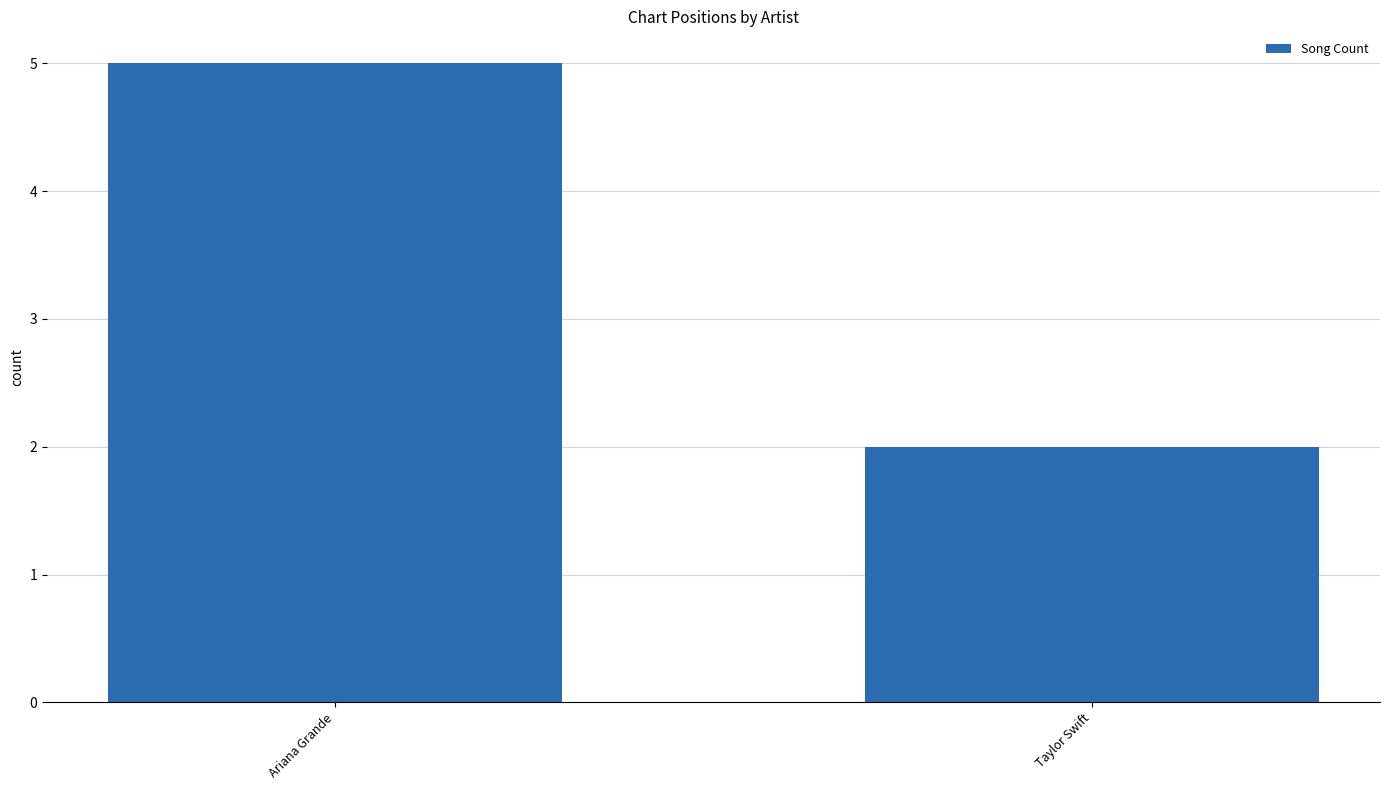

How many data points are less than 5?

1